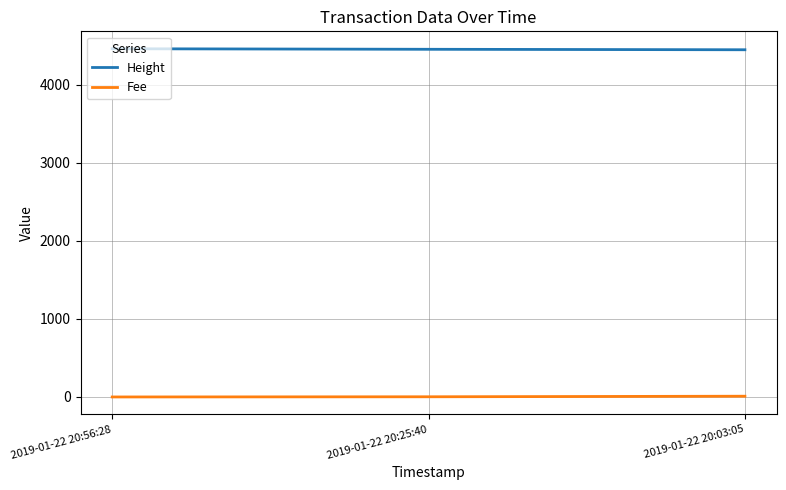

The value of Height at 2019-01-22 20:03:05 is 4451.0. True or false?

True